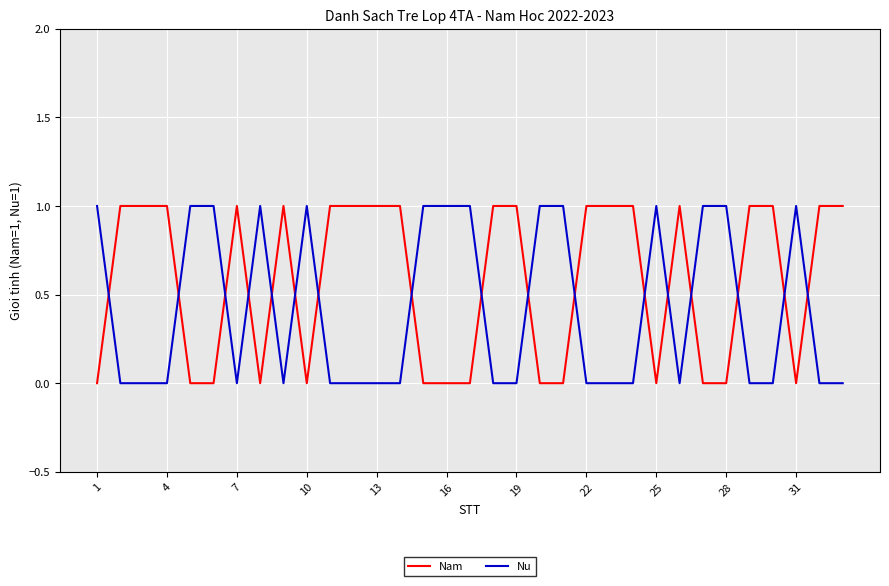

Which series has the largest total across all categories?

Nam